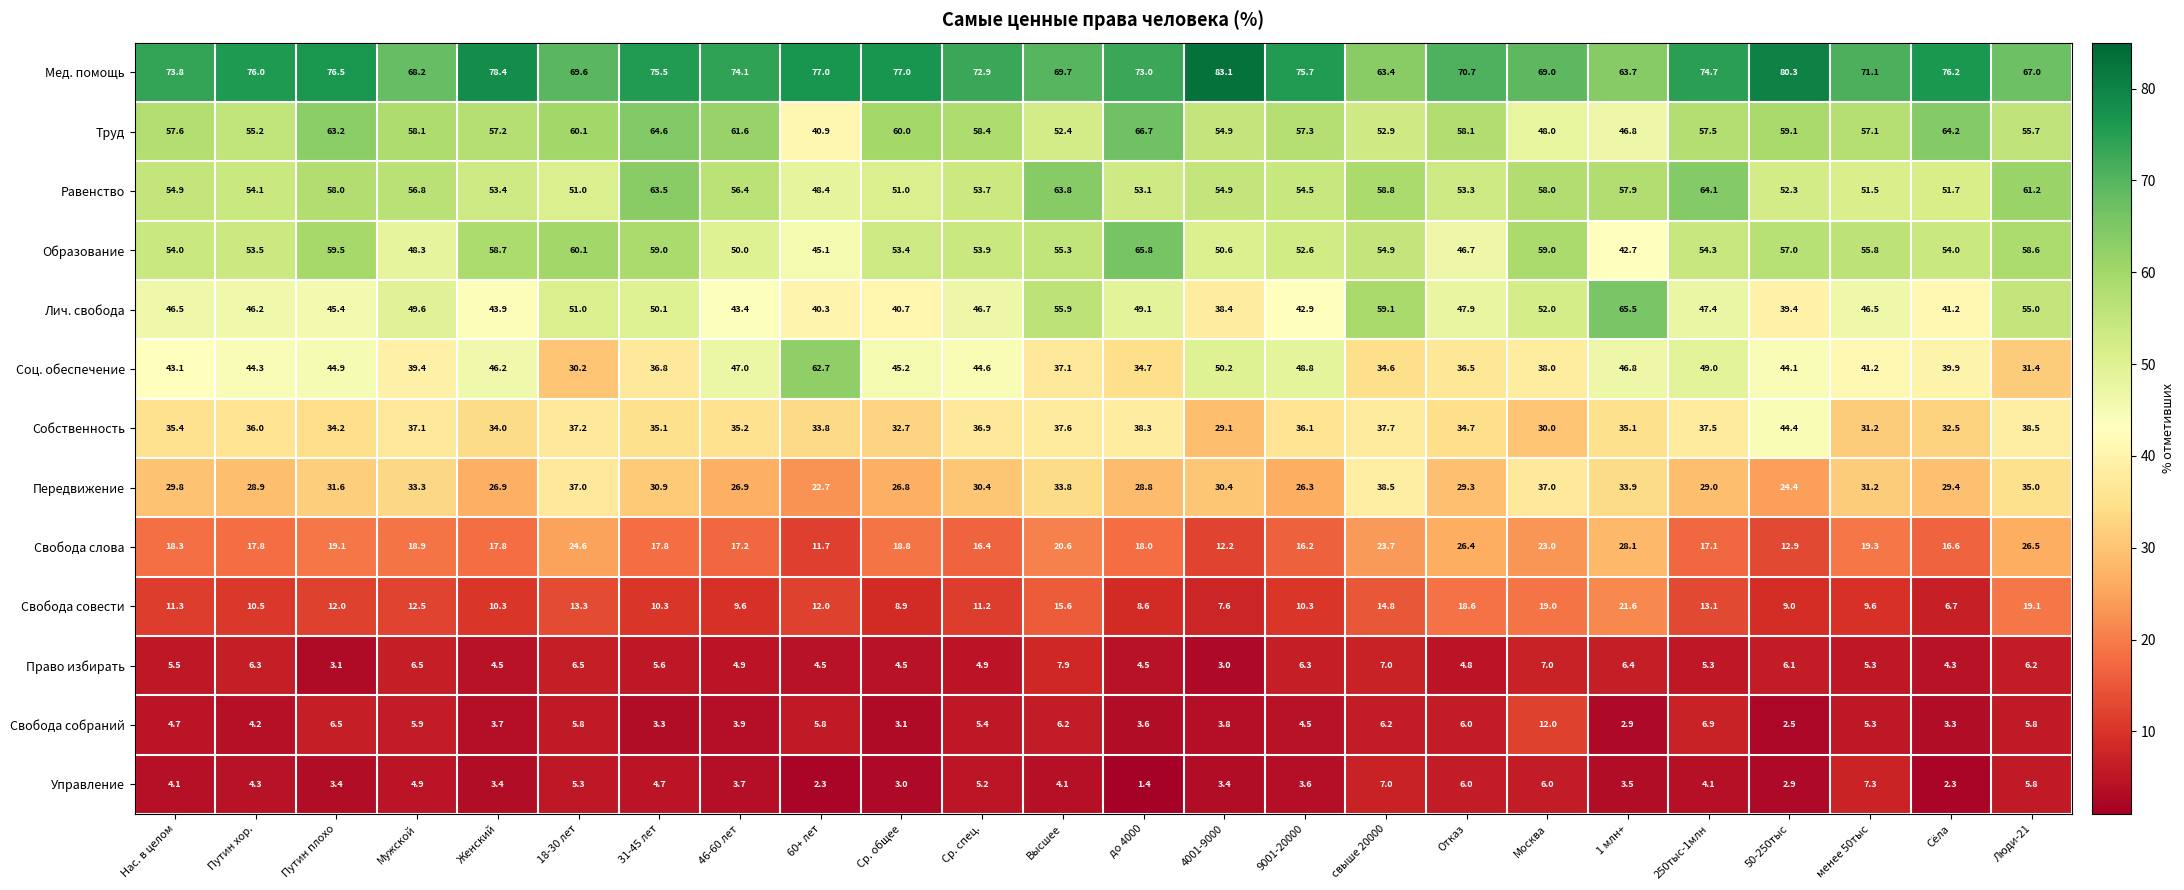

What is the average value of the Равенство series?

55.7